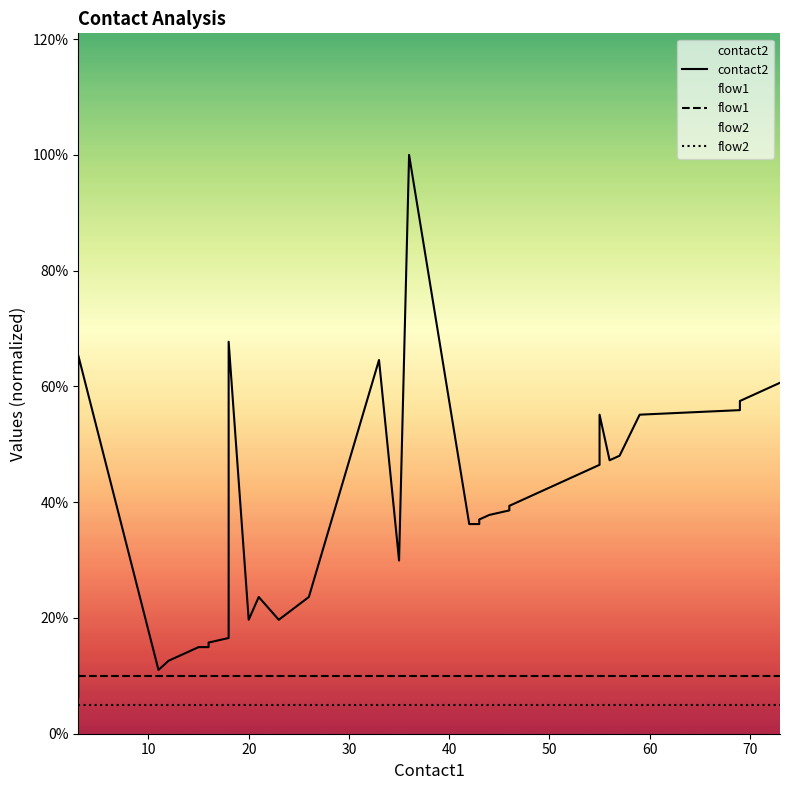

Which series has the largest total across all categories?

contact2